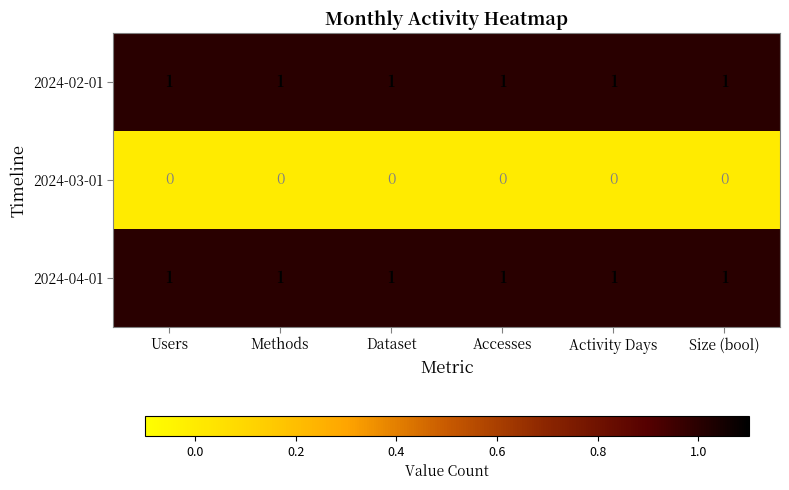

True or false: 2024-02-01 has a value of 0 at Activity Days.

False